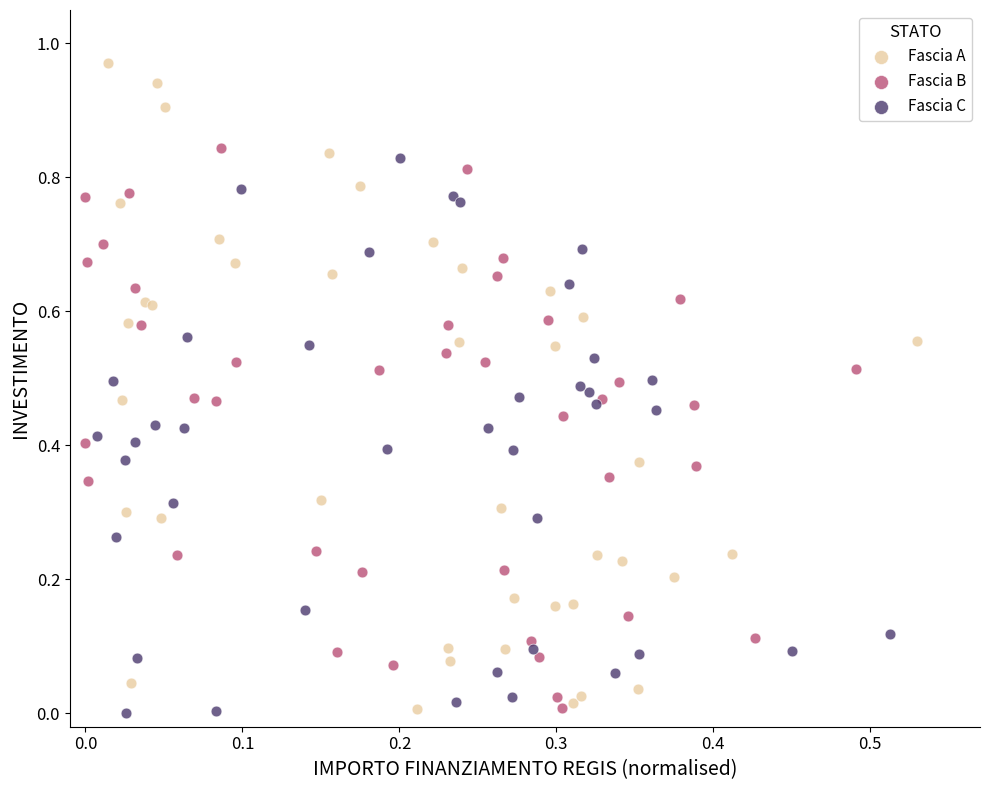

Which series contains the highest Y value?

Fascia A